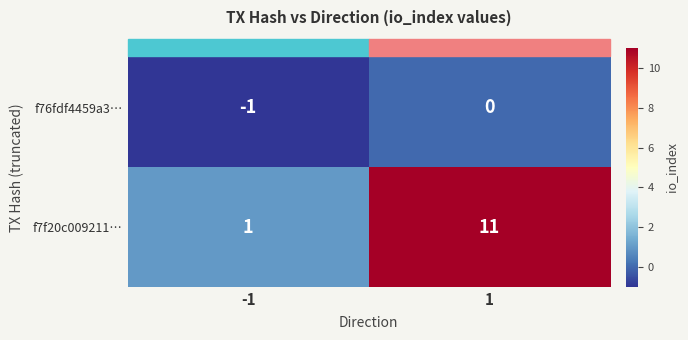

Read the f7f20c009211… value at 1, to the nearest 10.

10